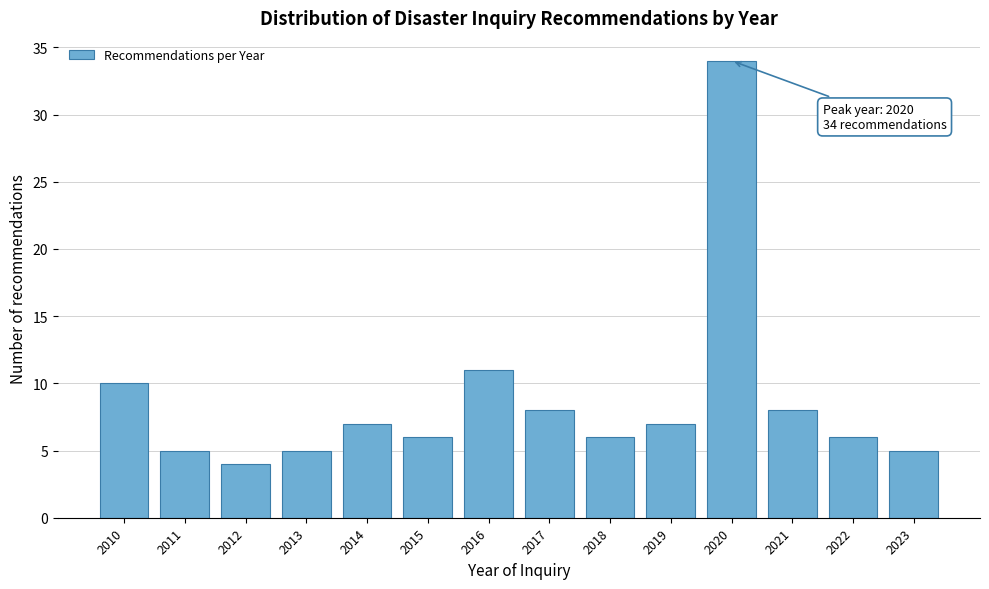

Reading right to left, transcribe all the data shown in this chart.

5	6	8	34	7	6	8	11	6	7	5	4	5	10